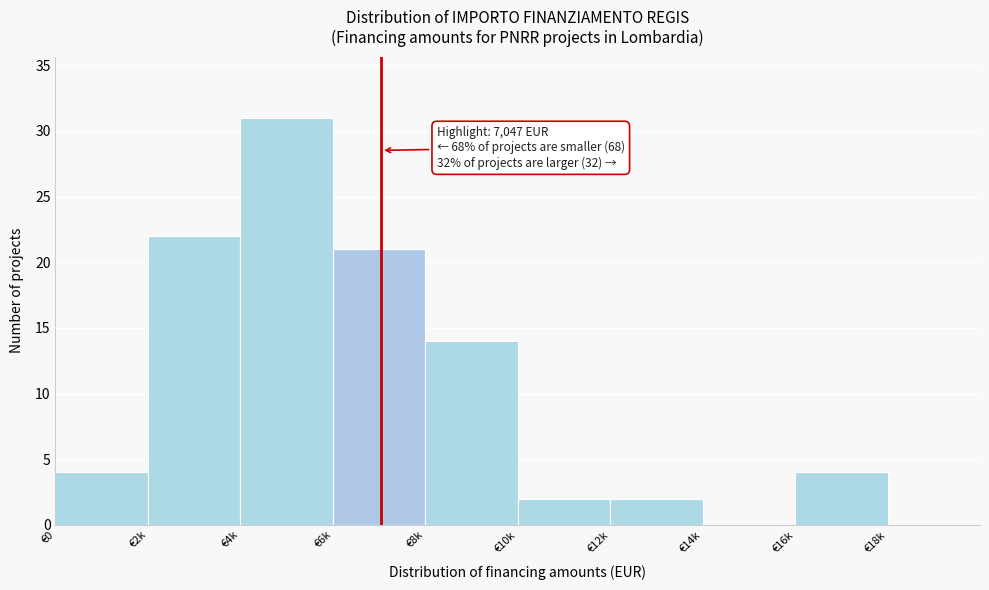

Reading left to right, what are all the values shown in this chart?

€0=4	€2k=22	€4k=31	€6k=21	€8k=14	€10k=2	€12k=2	€14k=0	€16k=4	€18k=0